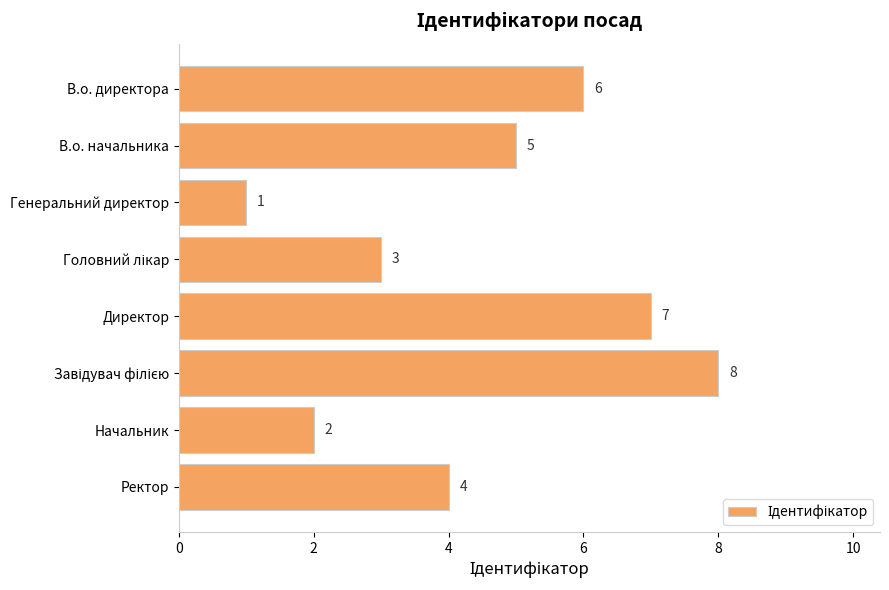

Count the values in the range 3 to 7.

5